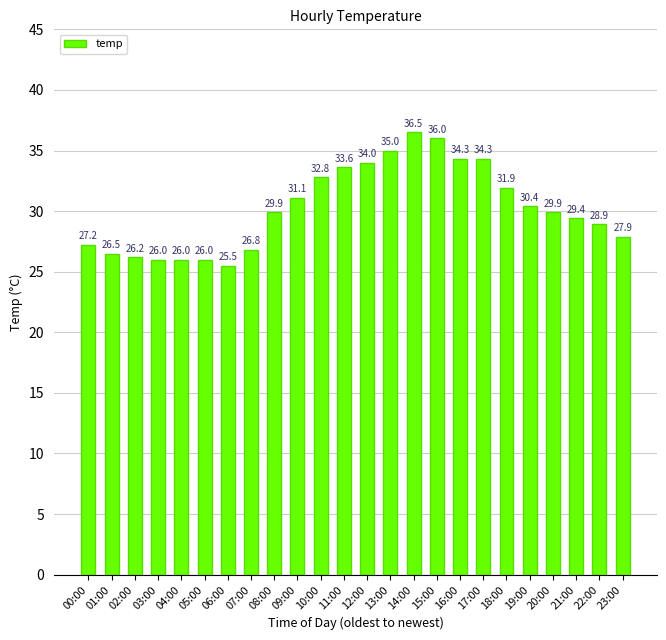

How many bars are there in total?

24